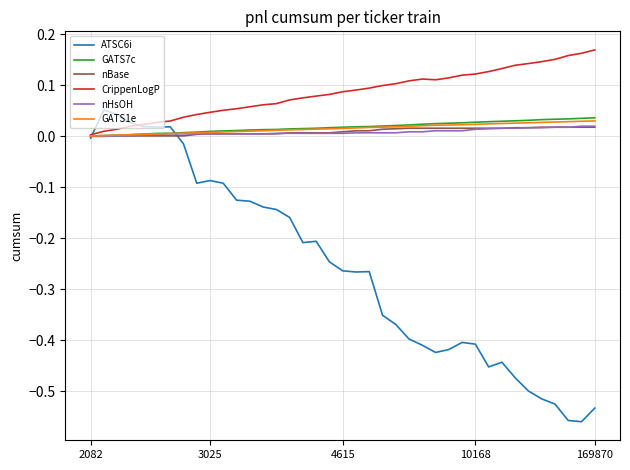

Which series has the largest total across all categories?

CrippenLogP